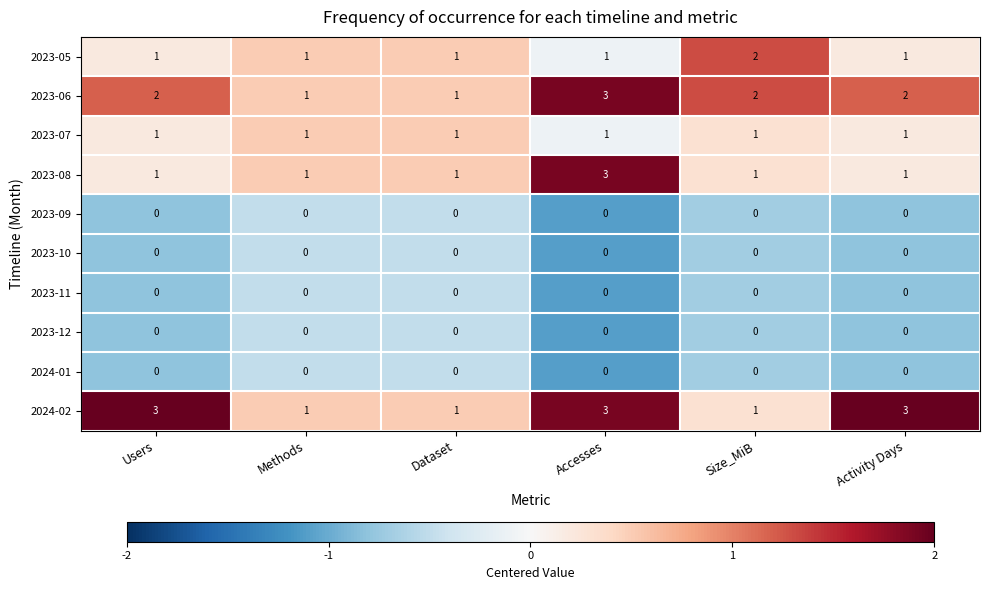

What is the difference between the highest and lowest values at Accesses?

3